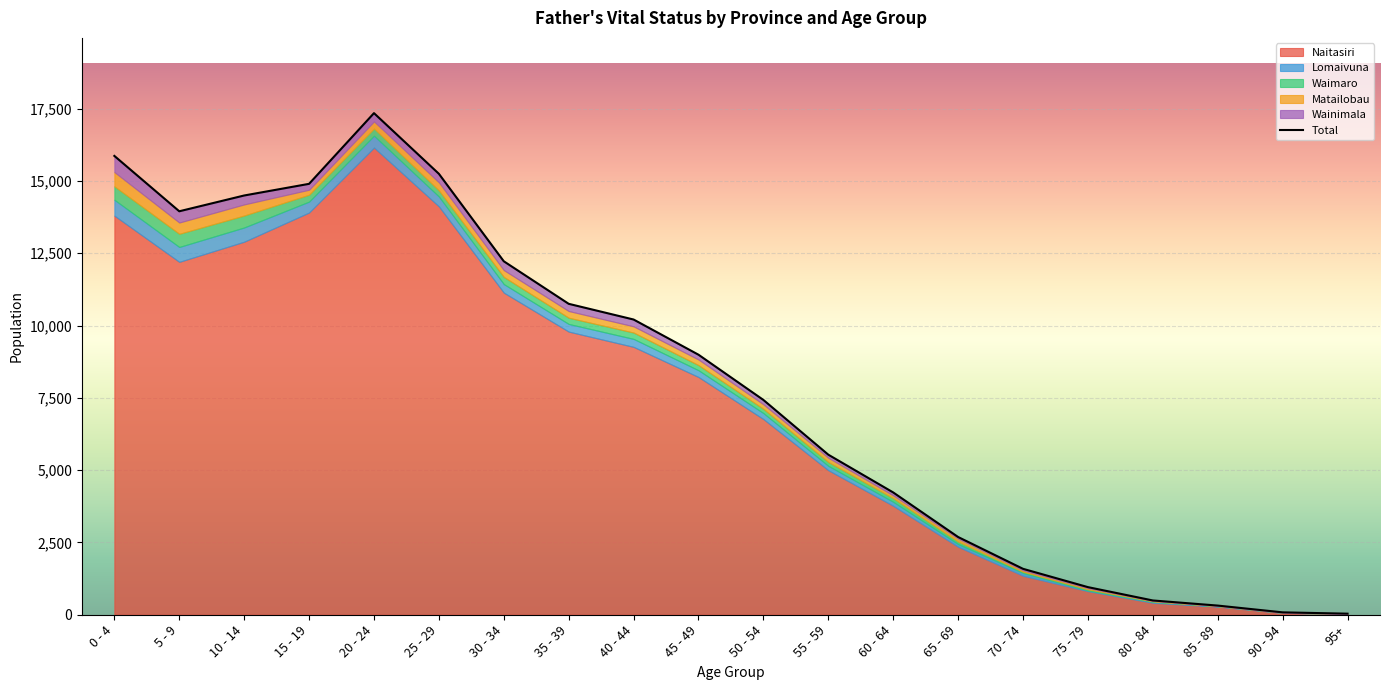

Reading right to left, extract all data points from this chart.

Naitasiri: 95+=27	90 - 94=66	85 - 89=279	80 - 84=413	75 - 79=815	70 - 74=1348	65 - 69=2350	60 - 64=3767	55 - 59=4997	50 - 54=6766	45 - 49=8221	40 - 44=9263	35 - 39=9791	30 - 34=11139	25 - 29=14121	20 - 24=16156	15 - 19=13909	10 - 14=12900	5 - 9=12203	0 - 4=13802
Lomaivuna: 95+=3	90 - 94=6	85 - 89=16	80 - 84=30	75 - 79=25	70 - 74=97	65 - 69=94	60 - 64=139	55 - 59=152	50 - 54=207	45 - 49=234	40 - 44=276	35 - 39=265	30 - 34=296	25 - 29=342	20 - 24=410	15 - 19=378	10 - 14=492	5 - 9=515	0 - 4=549
Waimaro: 95+=1	90 - 94=4	85 - 89=7	80 - 84=21	75 - 79=38	70 - 74=41	65 - 69=86	60 - 64=124	55 - 59=134	50 - 54=147	45 - 49=177	40 - 44=219	35 - 39=215	30 - 34=247	25 - 29=210	20 - 24=248	15 - 19=238	10 - 14=413	5 - 9=455	0 - 4=465
Matailobau: 95+=0	90 - 94=3	85 - 89=6	80 - 84=17	75 - 79=43	70 - 74=53	65 - 69=104	60 - 64=98	55 - 59=145	50 - 54=157	45 - 49=195	40 - 44=215	35 - 39=232	30 - 34=237	25 - 29=279	20 - 24=244	15 - 19=172	10 - 14=384	5 - 9=390	0 - 4=492
Wainimala: 95+=6	90 - 94=4	85 - 89=9	80 - 84=13	75 - 79=34	70 - 74=49	65 - 69=54	60 - 64=101	55 - 59=107	50 - 54=151	45 - 49=165	40 - 44=236	35 - 39=249	30 - 34=304	25 - 29=296	20 - 24=288	15 - 19=204	10 - 14=309	5 - 9=389	0 - 4=559
Total: 95+=37	90 - 94=83	85 - 89=317	80 - 84=494	75 - 79=955	70 - 74=1588	65 - 69=2688	60 - 64=4229	55 - 59=5535	50 - 54=7428	45 - 49=8992	40 - 44=10209	35 - 39=10752	30 - 34=12223	25 - 29=15248	20 - 24=17346	15 - 19=14901	10 - 14=14498	5 - 9=13952	0 - 4=15867